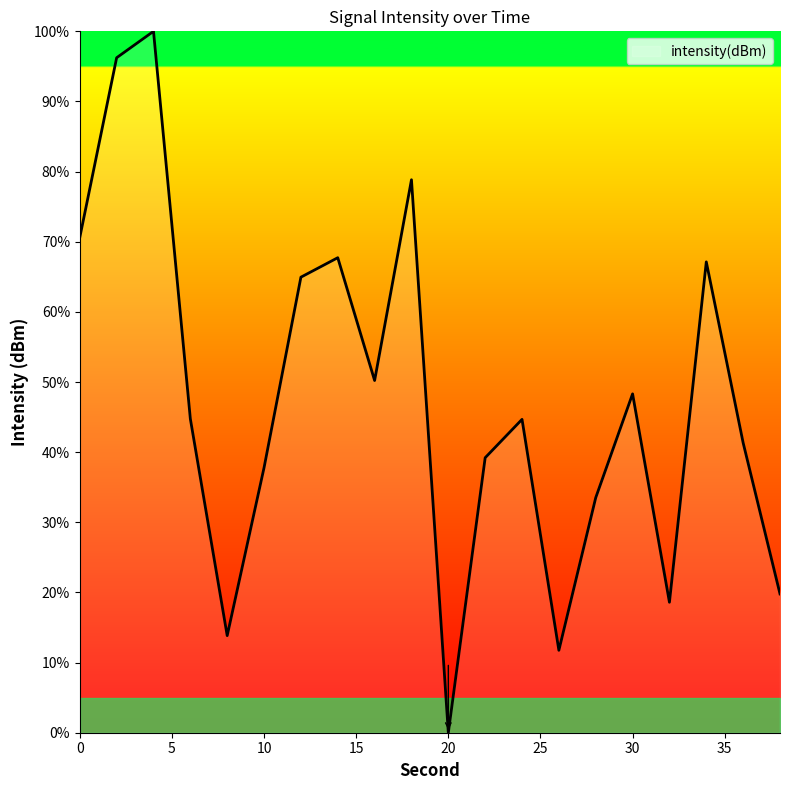

How many lines are shown in the chart?

1